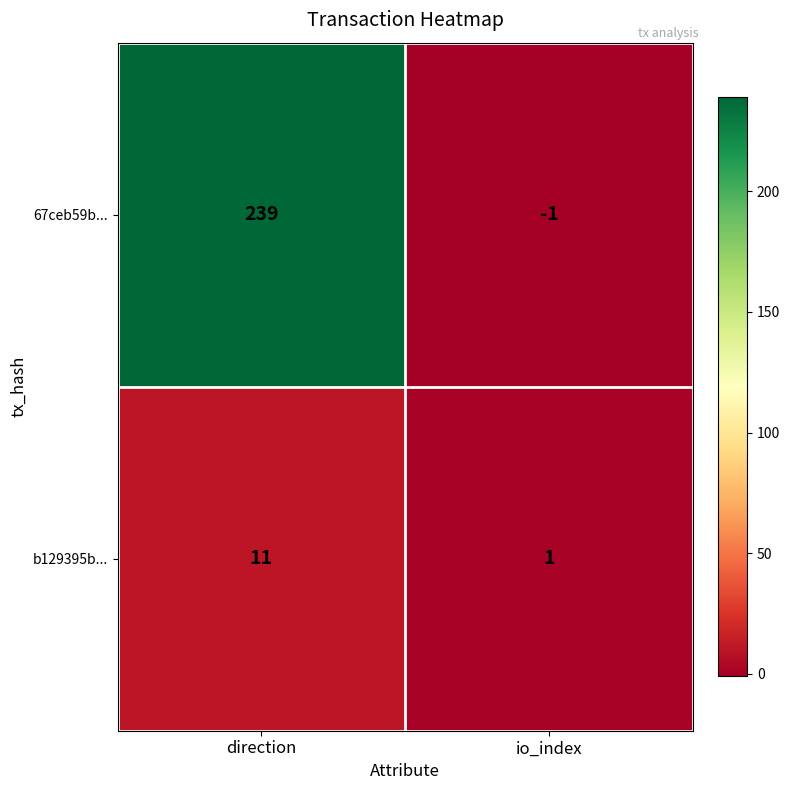

Reading left to right, transcribe all the data shown in this chart.

67ceb59b...: direction=239	io_index=-1
b129395b...: direction=11	io_index=1